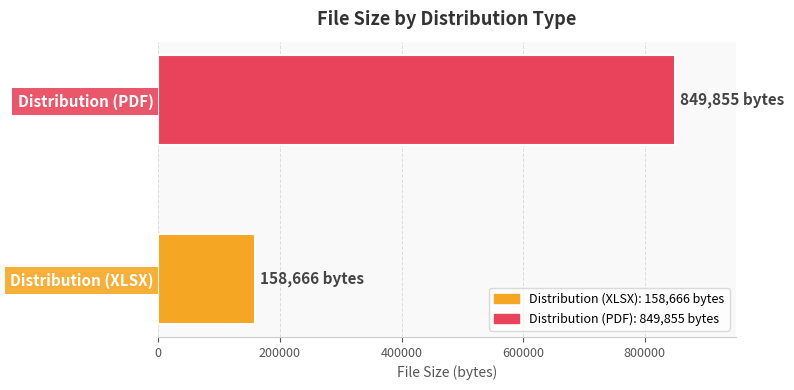

How many series are shown in this chart?

1